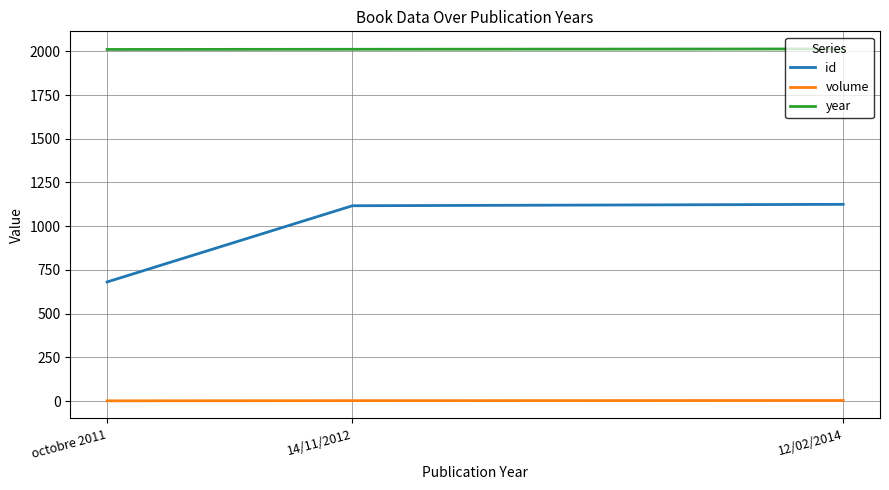

How many series are shown in this chart?

3